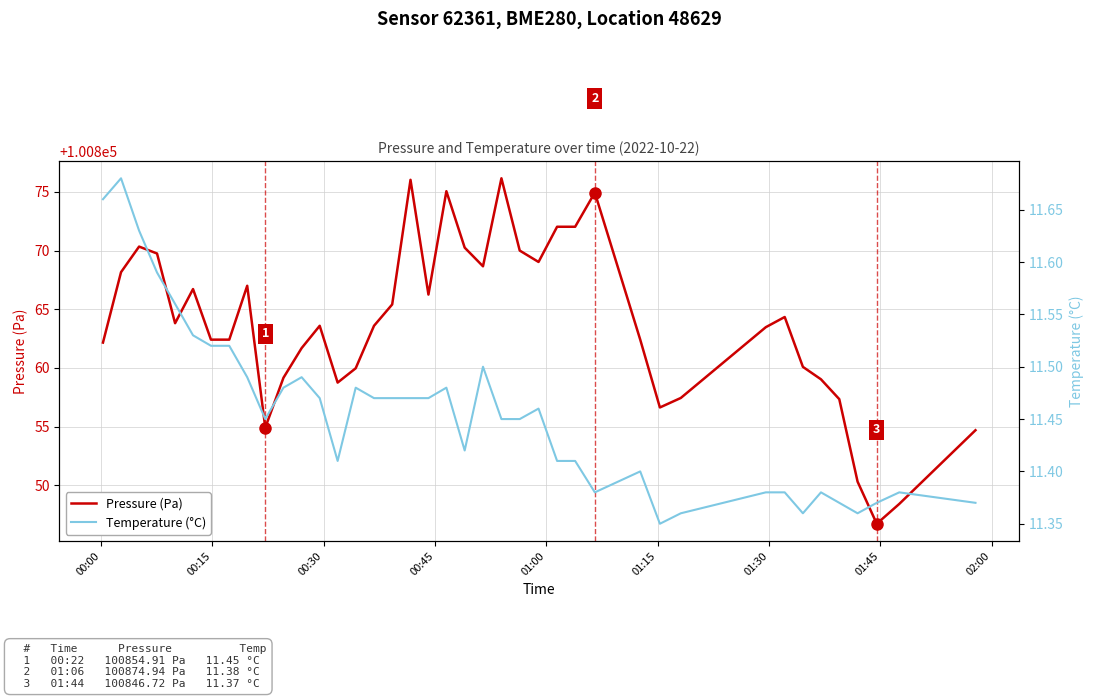

What is the lowest value of the Pressure (Pa) series?

100846.7